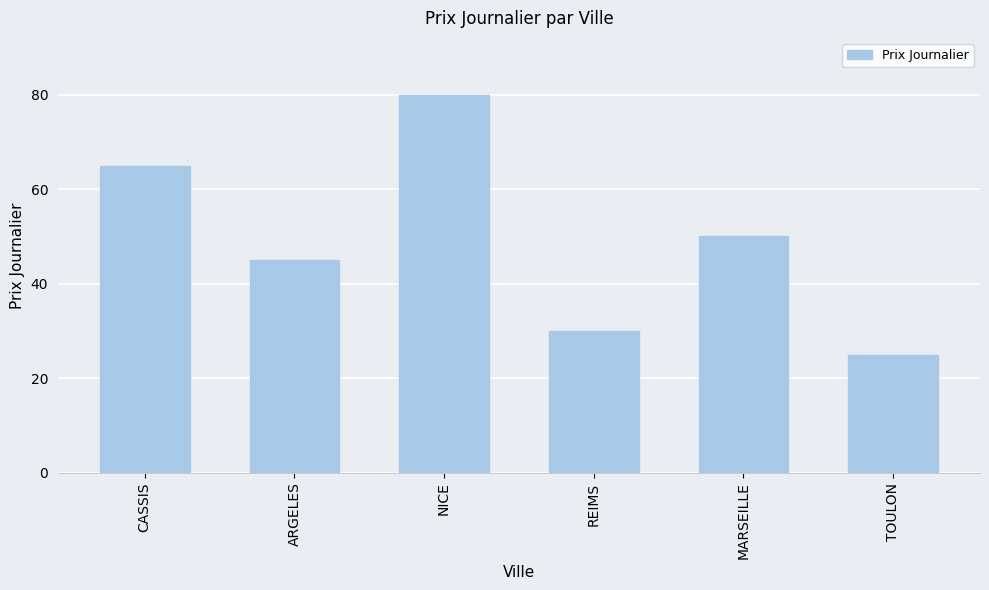

Which category has the lowest value across all series?

TOULON